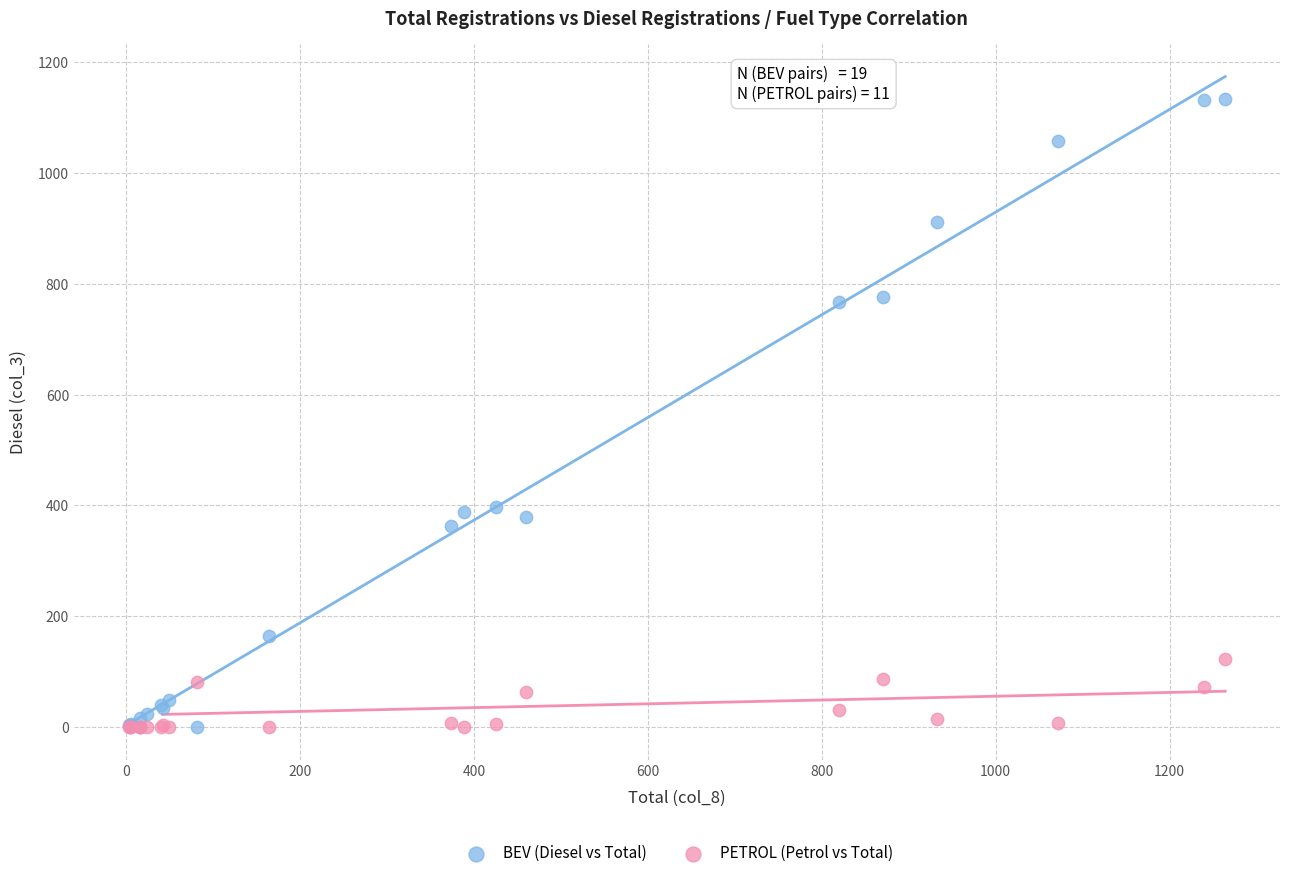

What are all the series names shown in the legend?

BEV (Diesel vs Total), PETROL (Petrol vs Total)